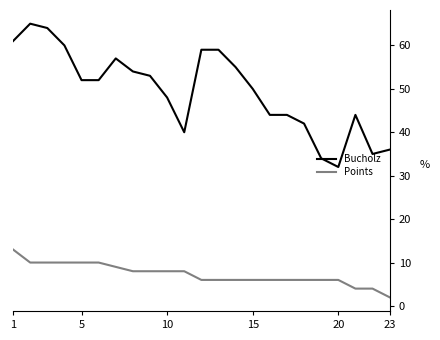

Rank the series by their maximum value, from lowest to highest.

Points, Bucholz